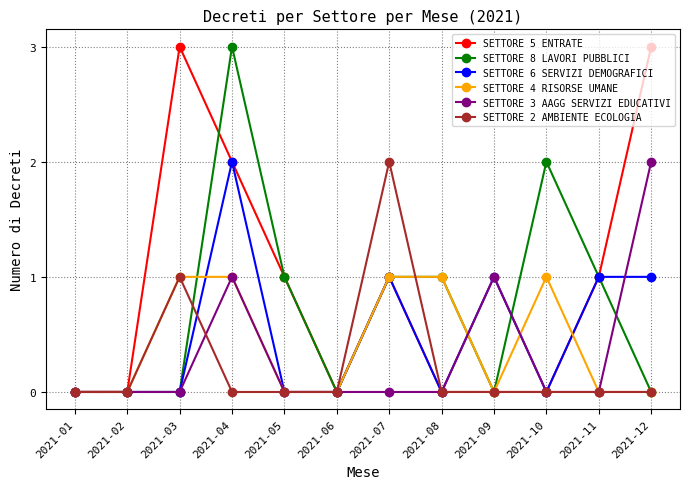

Which series changed the most between 2021-03 and 2021-12?

SETTORE 3 AAGG SERVIZI EDUCATIVI